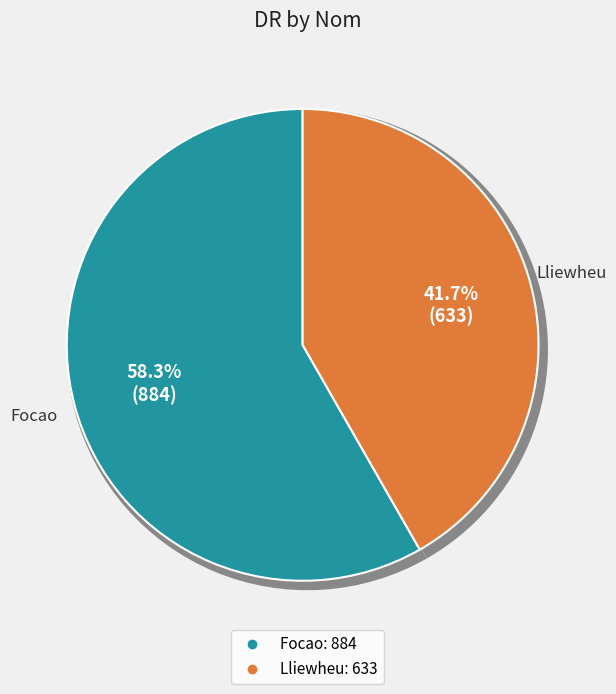

Approximately how many times larger is the value at Focao compared to Lliewheu?

1.4